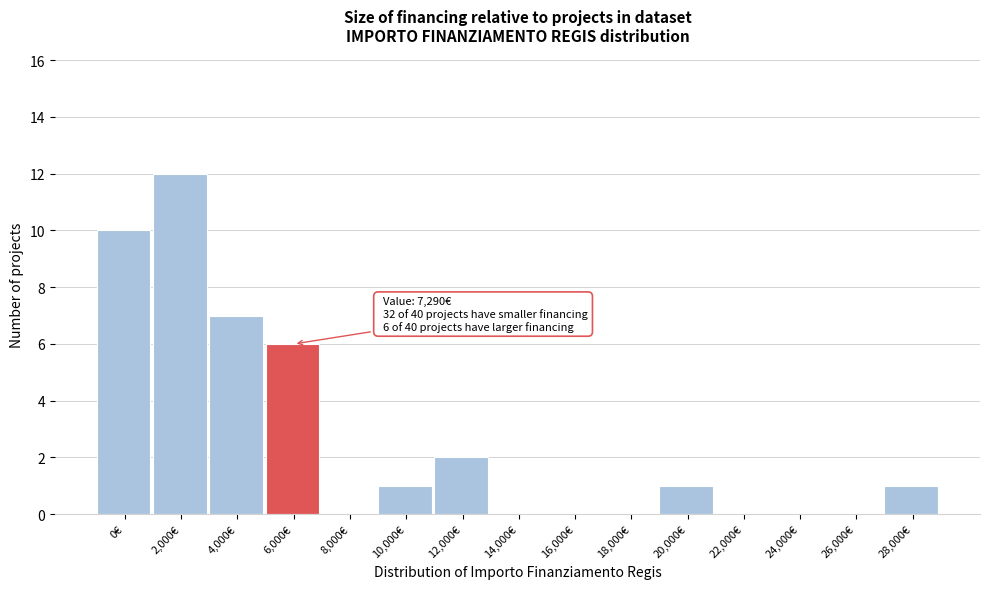

Reading left to right, extract all data points from this chart.

0€=10	2,000€=12	4,000€=7	6,000€=6	8,000€=0	10,000€=1	12,000€=2	14,000€=0	16,000€=0	18,000€=0	20,000€=1	22,000€=0	24,000€=0	26,000€=0	28,000€=1